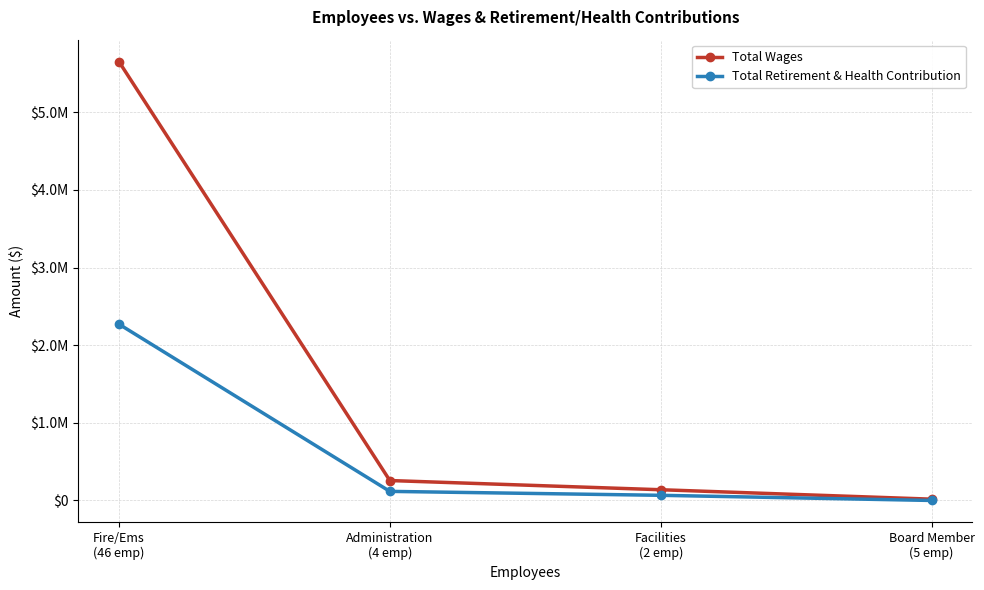

What is the spread (max minus min) of values at Fire/Ems
(46 emp)?

3381274